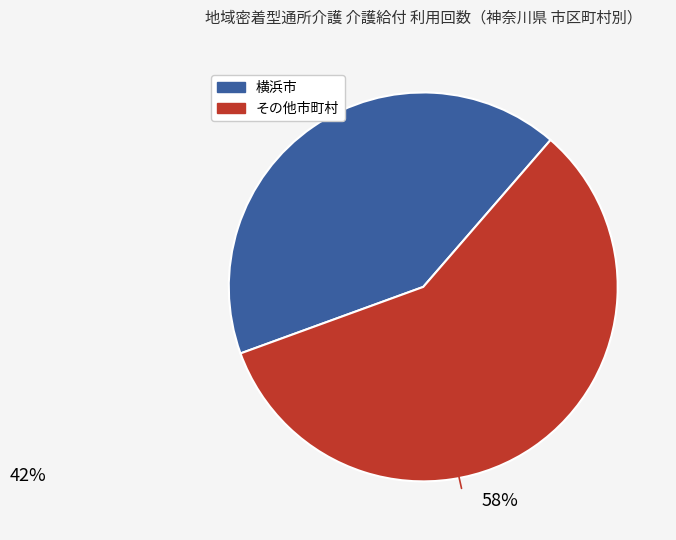

Is there any slice that represents more than half of the pie?

Yes